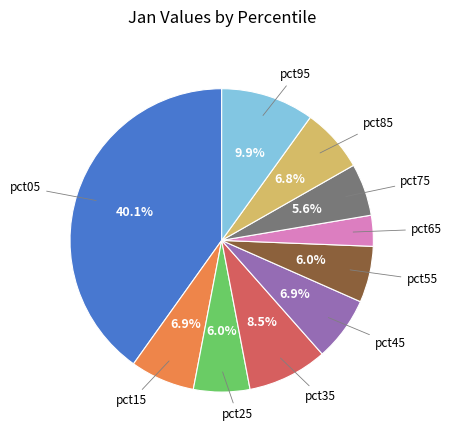

Is there a majority slice in this chart?

No